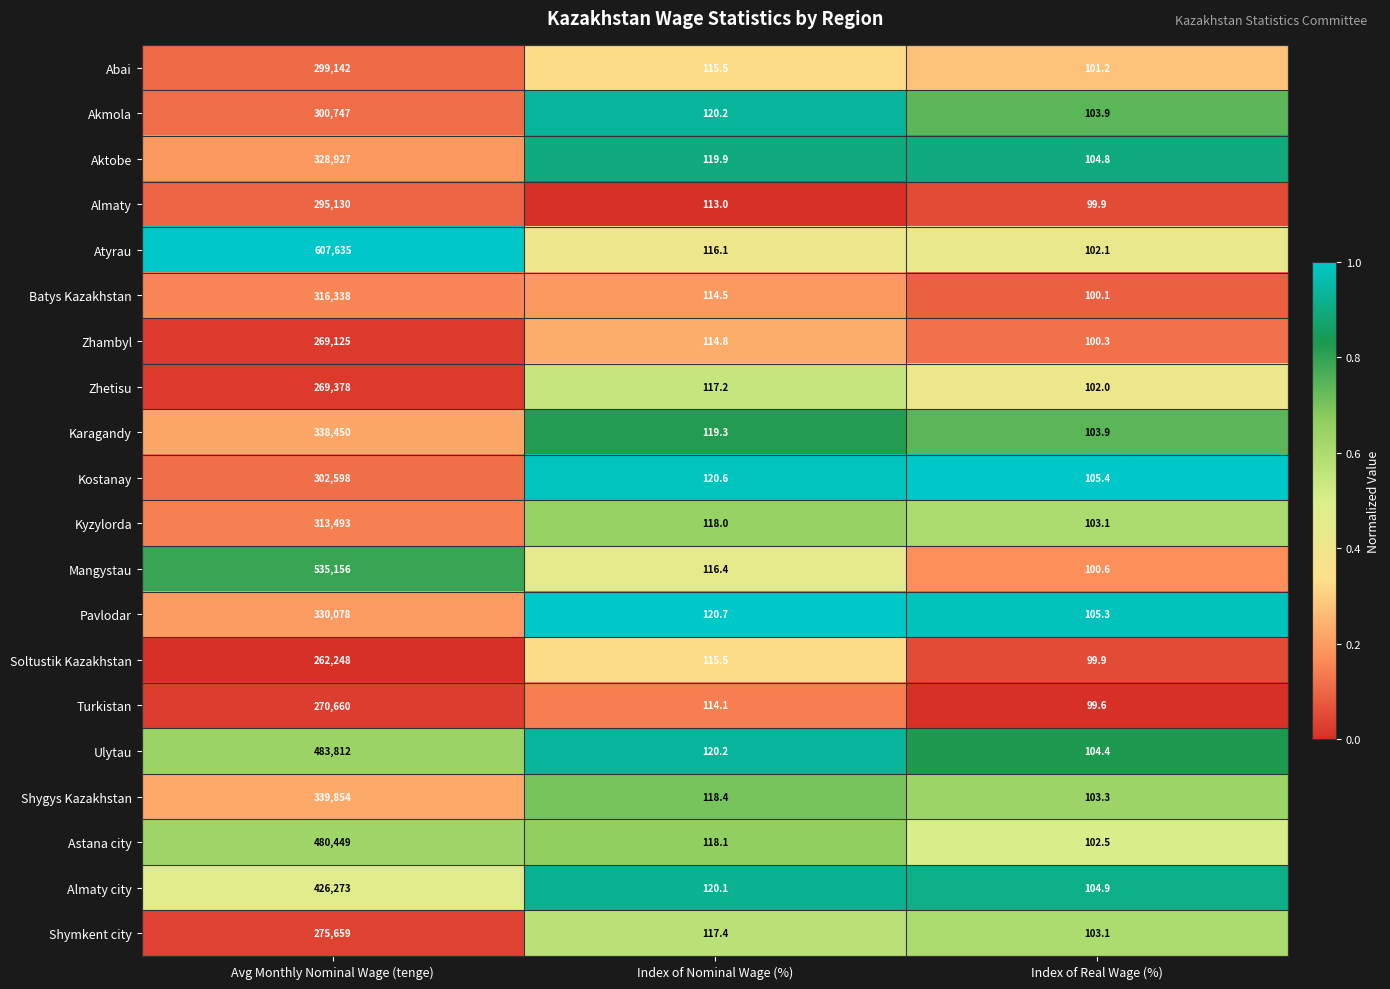

At which label does Kyzylorda first exceed 118?

Avg Monthly Nominal Wage (tenge)